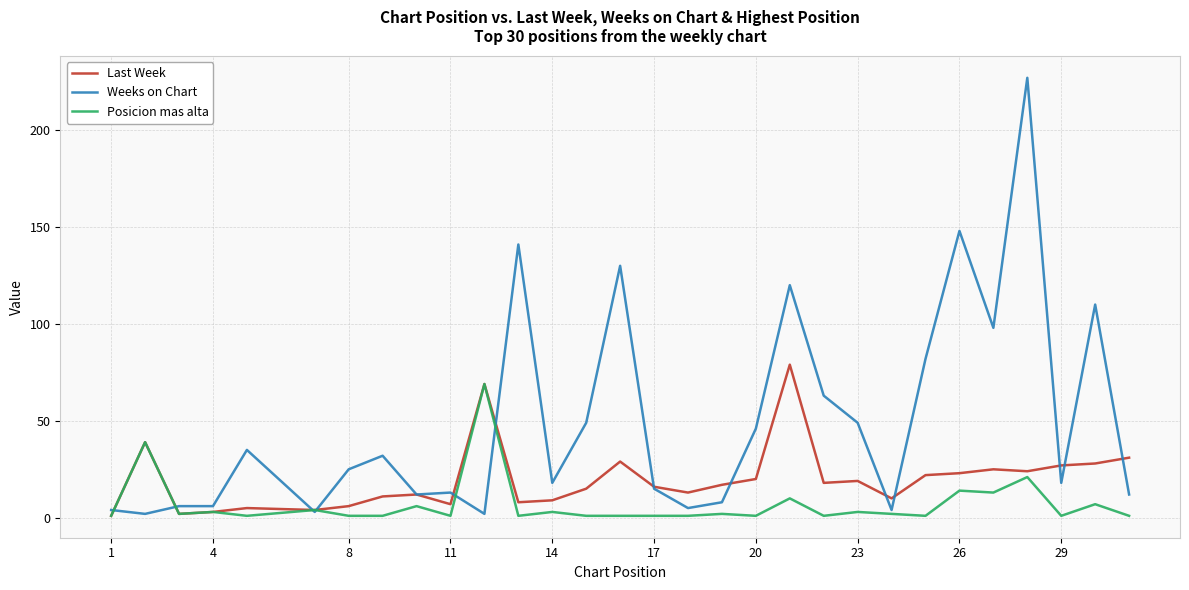

What is the greatest value displayed?

227